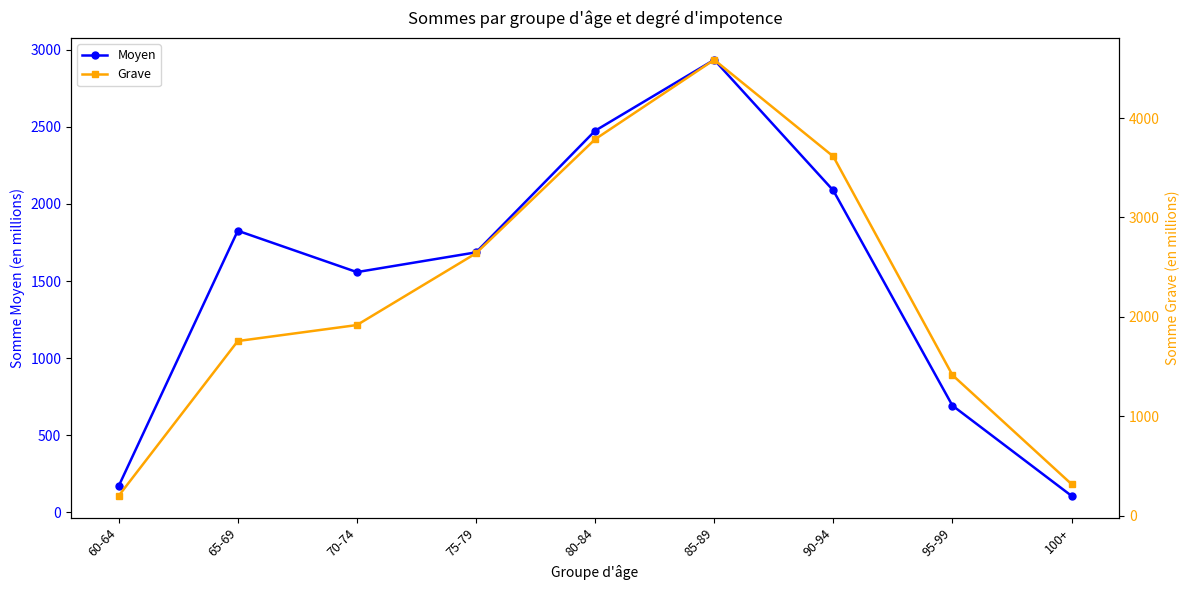

How many lines are shown in the chart?

2